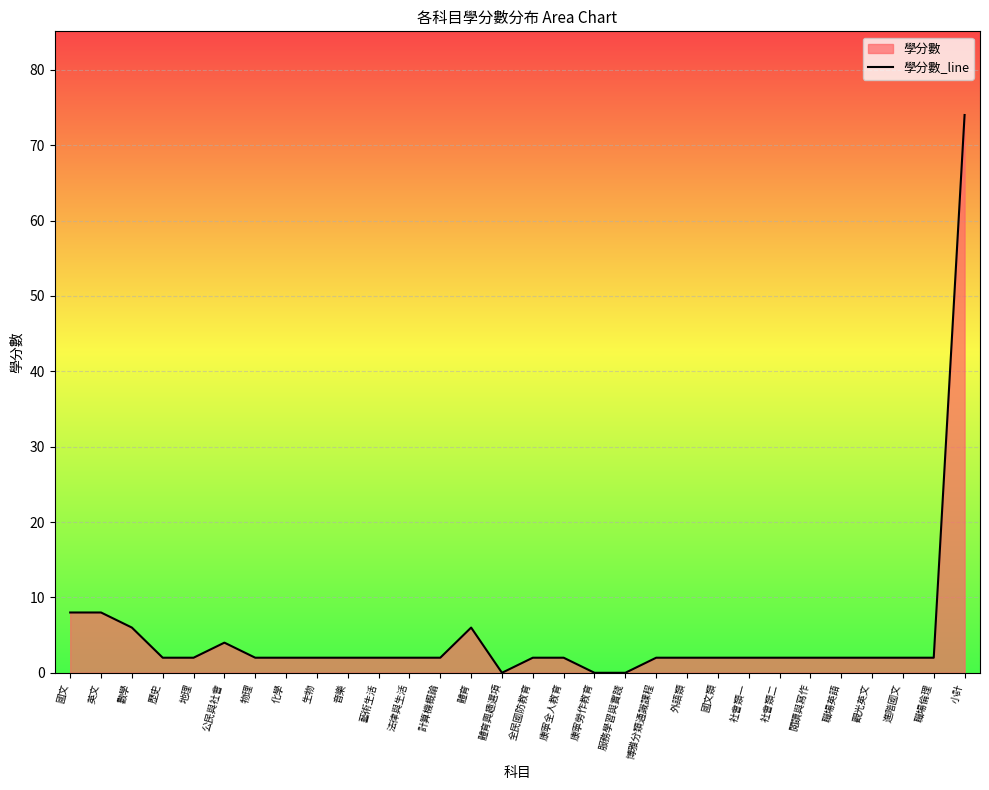

The chart shows a value of 3 at 地理. True or false?

False